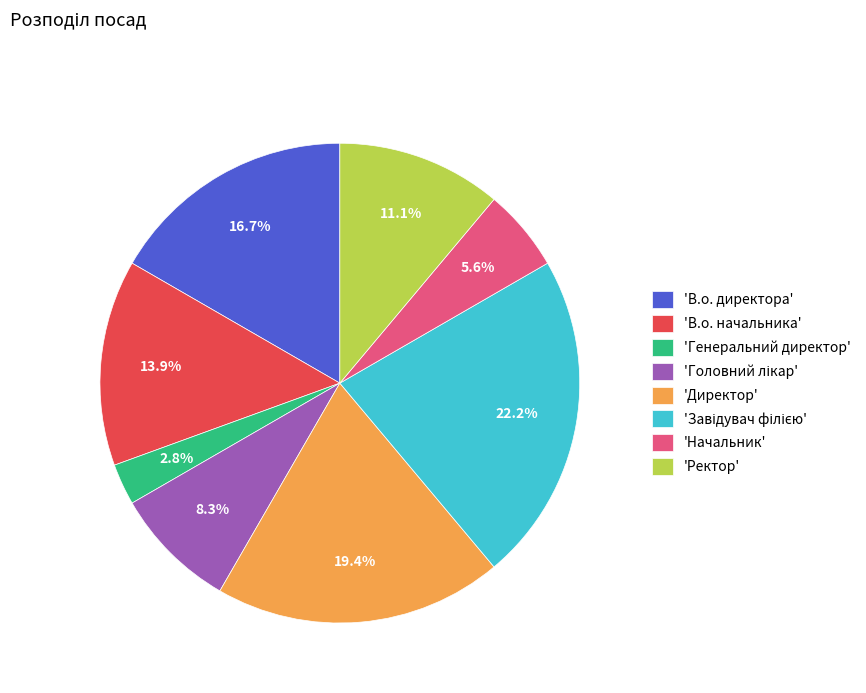

Between 'Ректор' and 'В.о. начальника', which is larger?

'В.о. начальника'